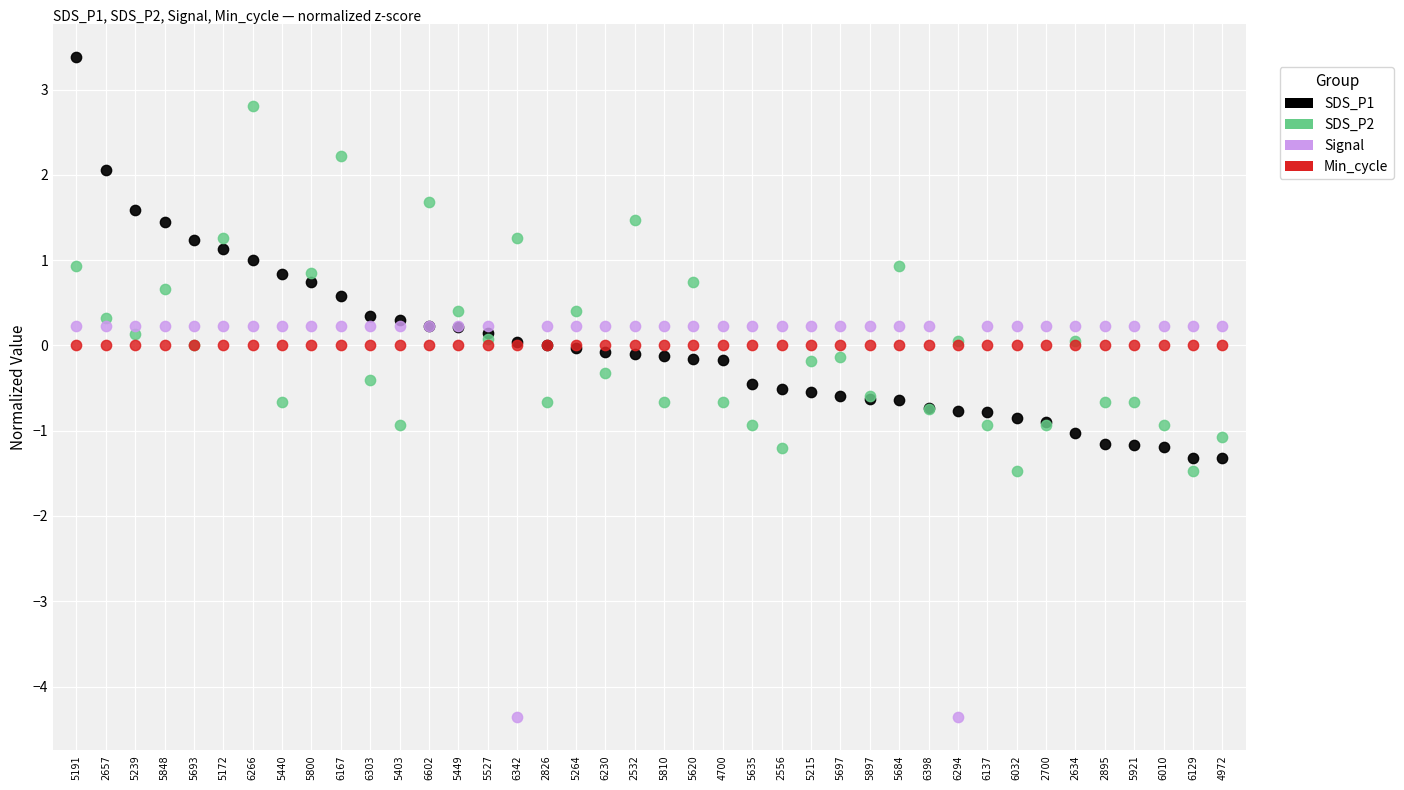

Which series contains the highest Y value?

SDS_P1